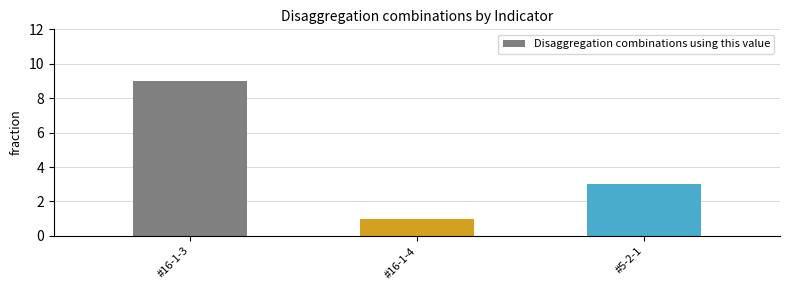

Is it true that the value at #16-1-3 is 3?

False